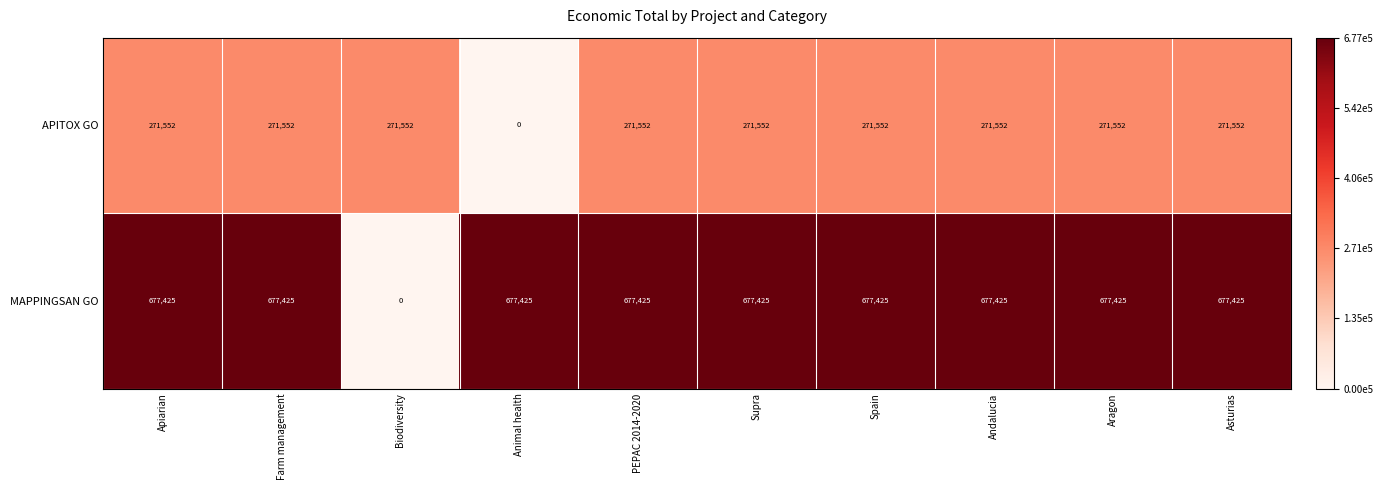

Reading left to right, what are all the values shown in this chart?

APITOX GO: Apiarian=271552	Farm management=271552	Biodiversity=271552	Animal health=0	PEPAC 2014-2020=271552	Supra=271552	Spain=271552	Andalucia=271552	Aragon=271552	Asturias=271552
MAPPINGSAN GO: Apiarian=677425	Farm management=677425	Biodiversity=0	Animal health=677425	PEPAC 2014-2020=677425	Supra=677425	Spain=677425	Andalucia=677425	Aragon=677425	Asturias=677425